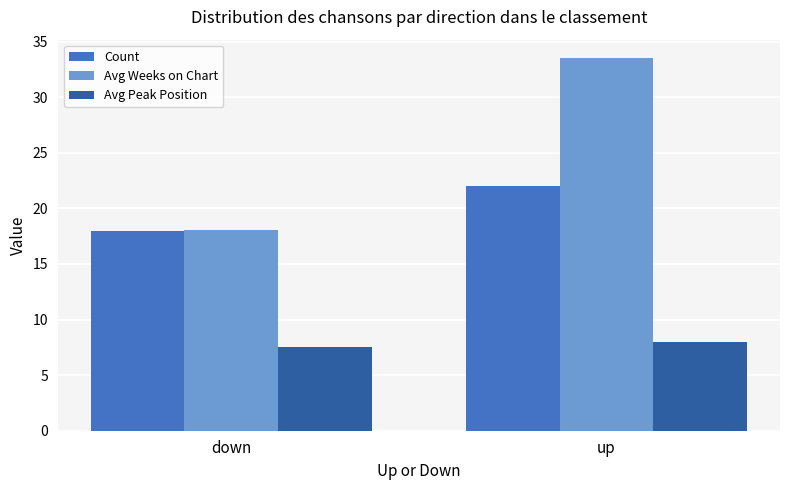

Which series changed the most between down and up?

Avg Weeks on Chart